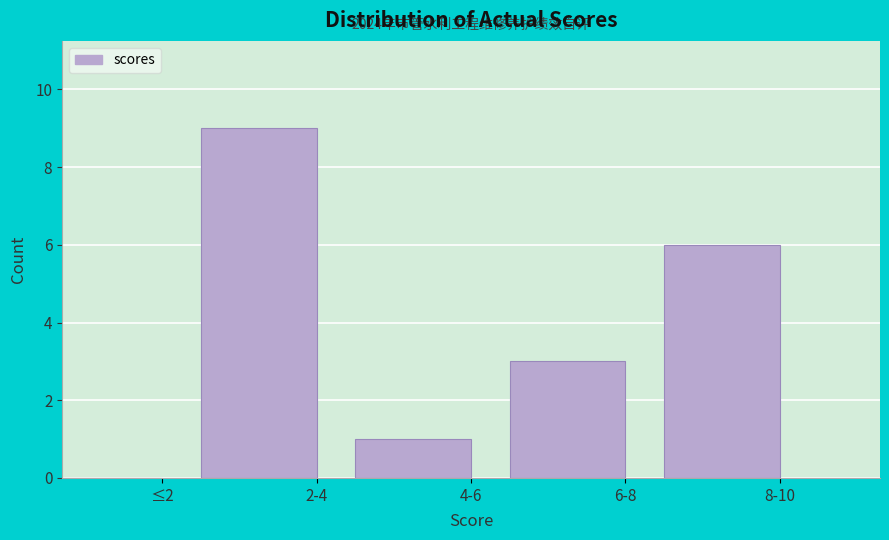

Reading left to right, list all the values displayed in this chart.

≤2=0	2-4=9	4-6=1	6-8=3	8-10=6